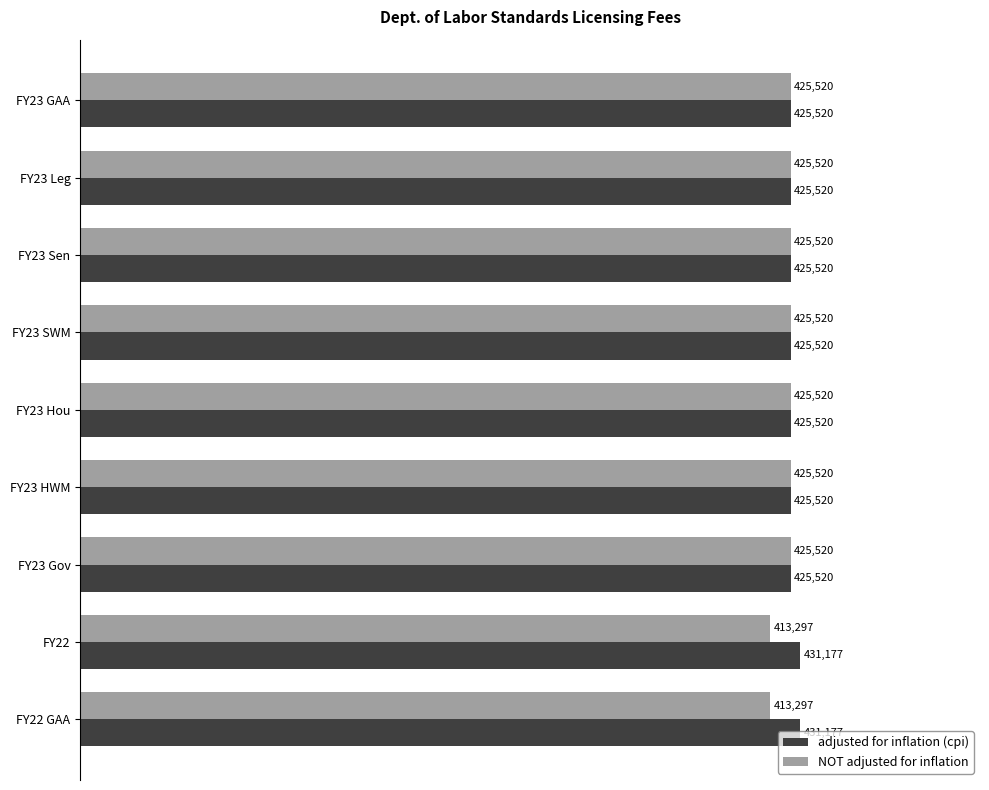

Rank the series by their maximum value, from highest to lowest.

adjusted for inflation (cpi), NOT adjusted for inflation